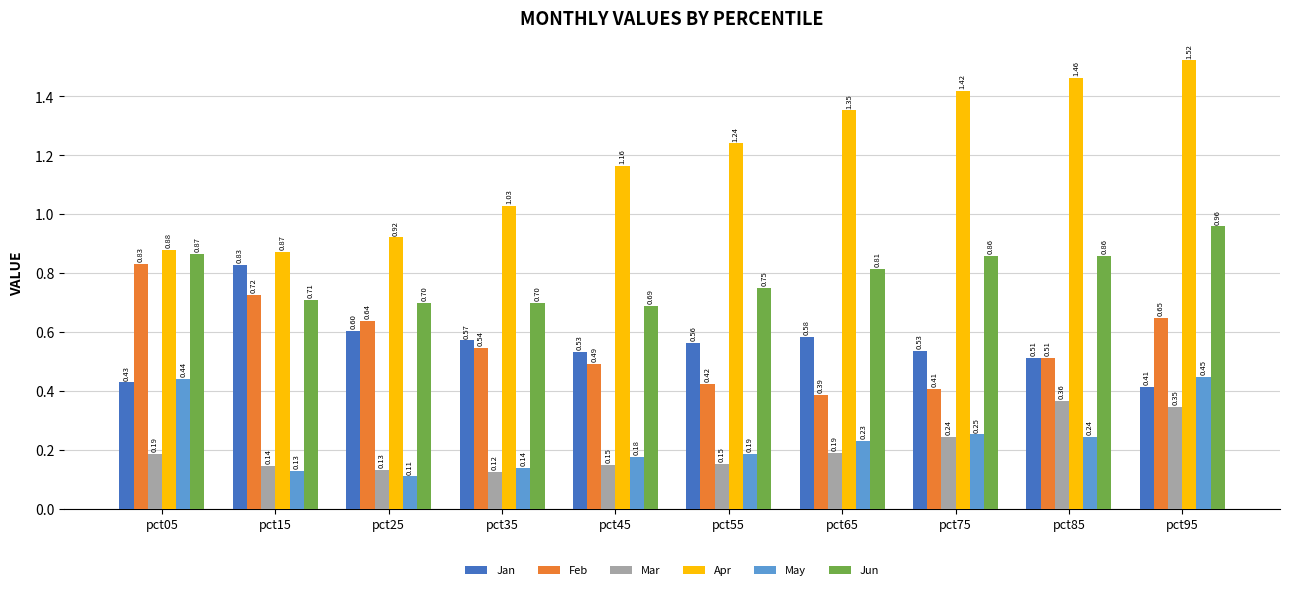

Rank the series at pct65 from lowest to highest value.

Mar, May, Feb, Jan, Jun, Apr